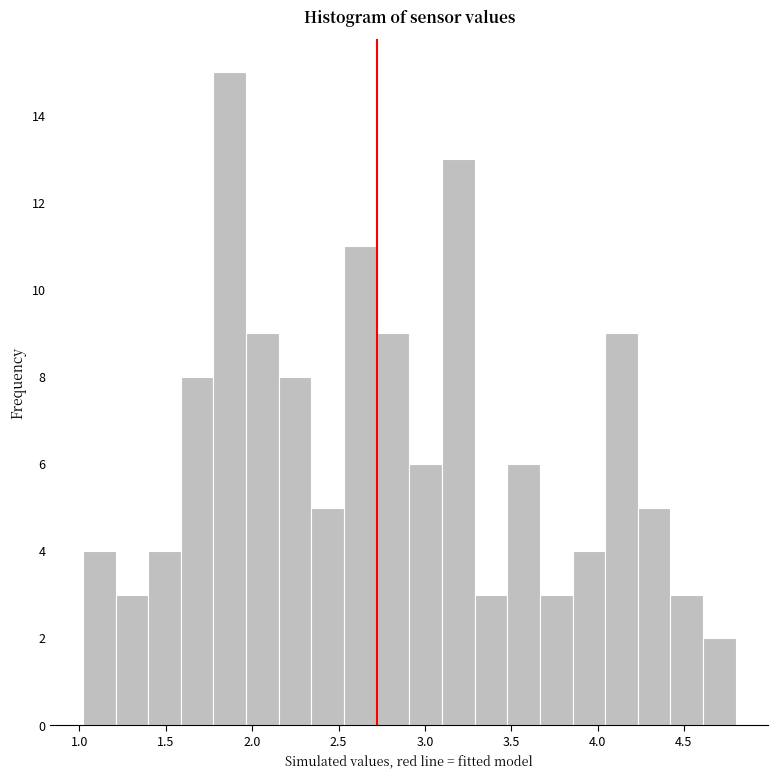

Read against the x-axis, roughly where is the centre of the tallest bar?

1.85